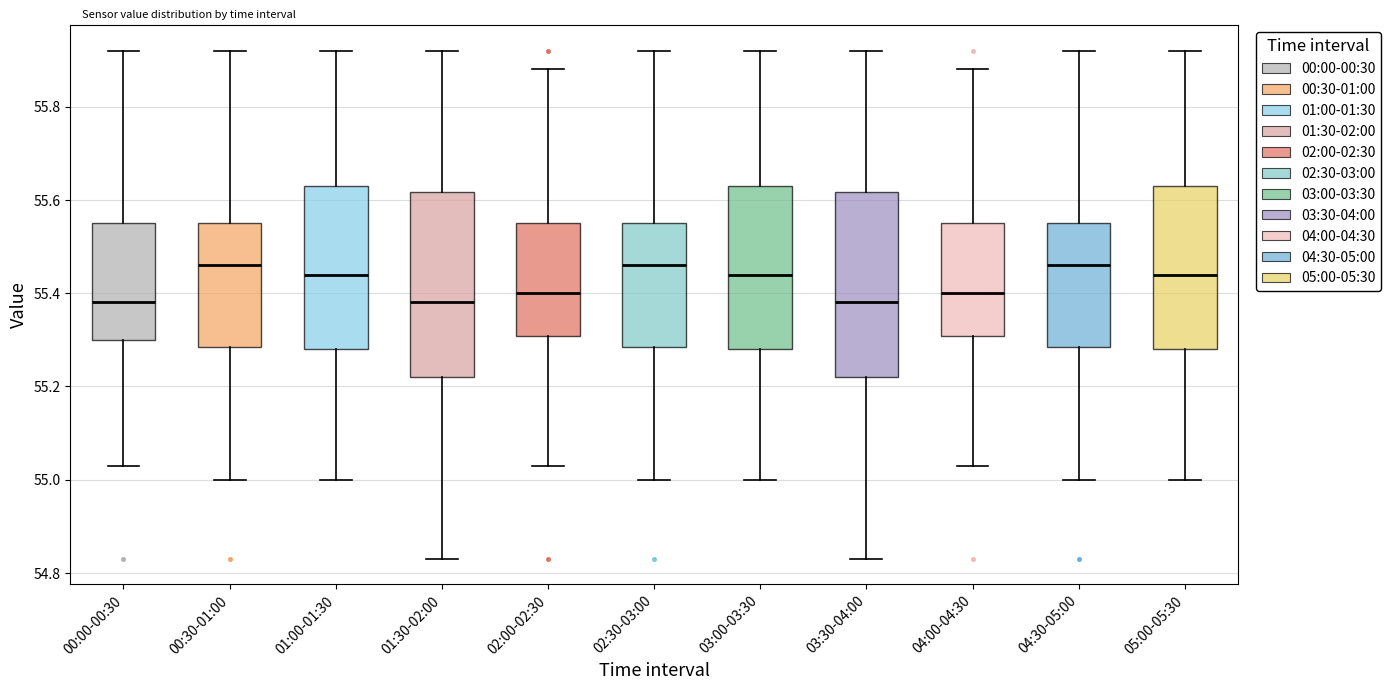

Where does the median line of the box for 04:00-04:30 sit on the y-axis? The values are not printed on the chart, so give them approximately, as read against the axis.

55.40